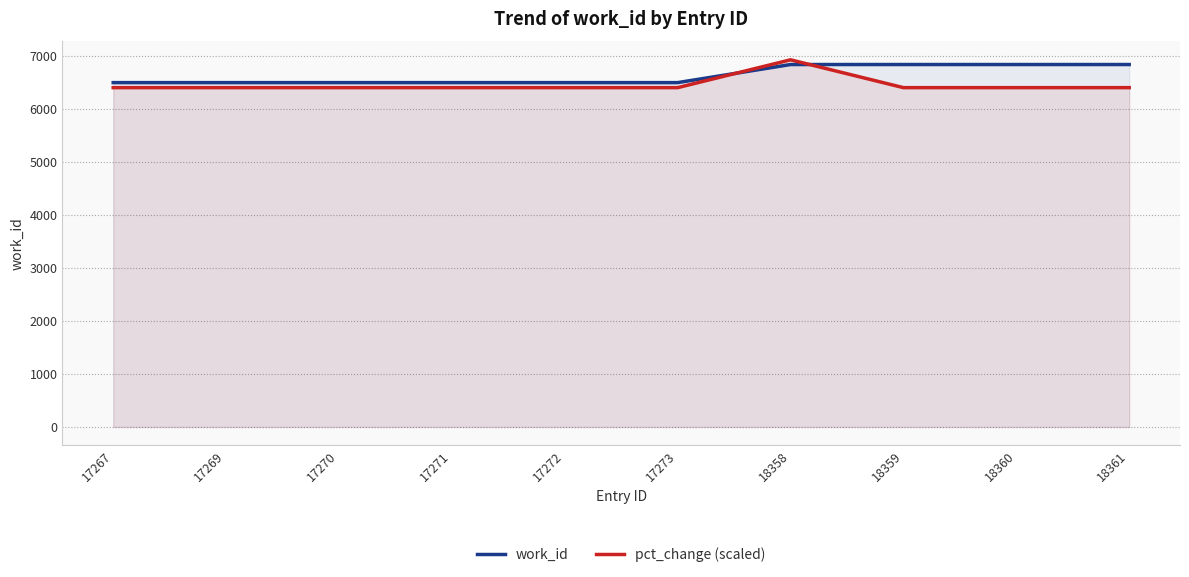

What is the spread (max minus min) of values at 17272?

95.0